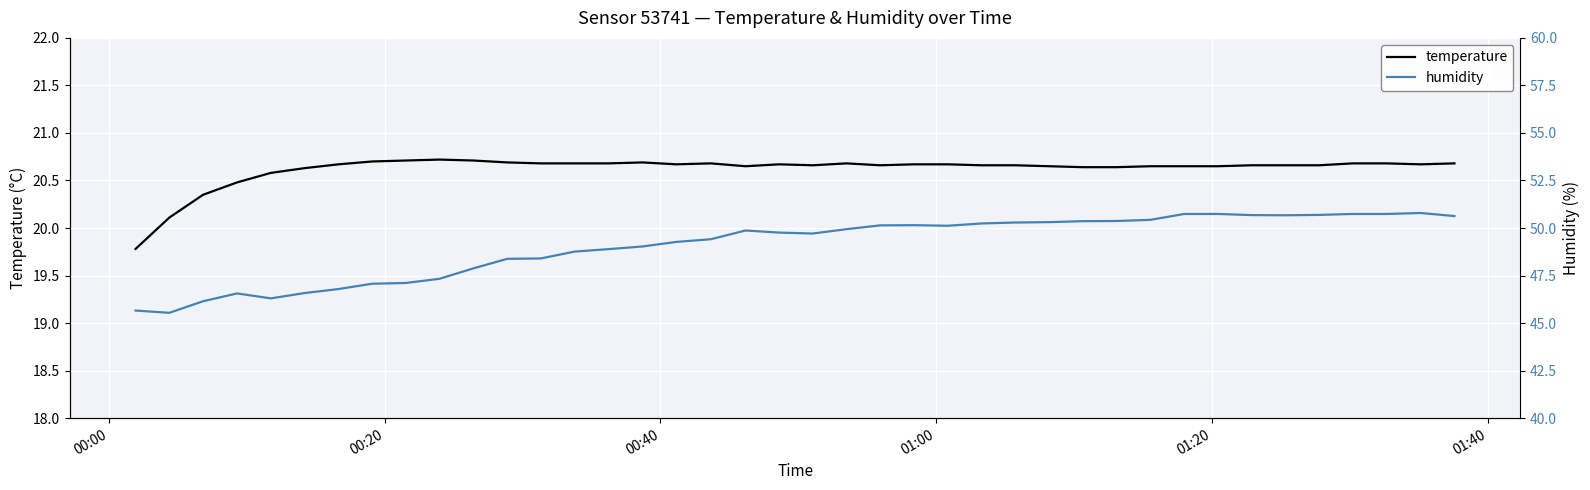

Which series has the largest total across all categories?

humidity